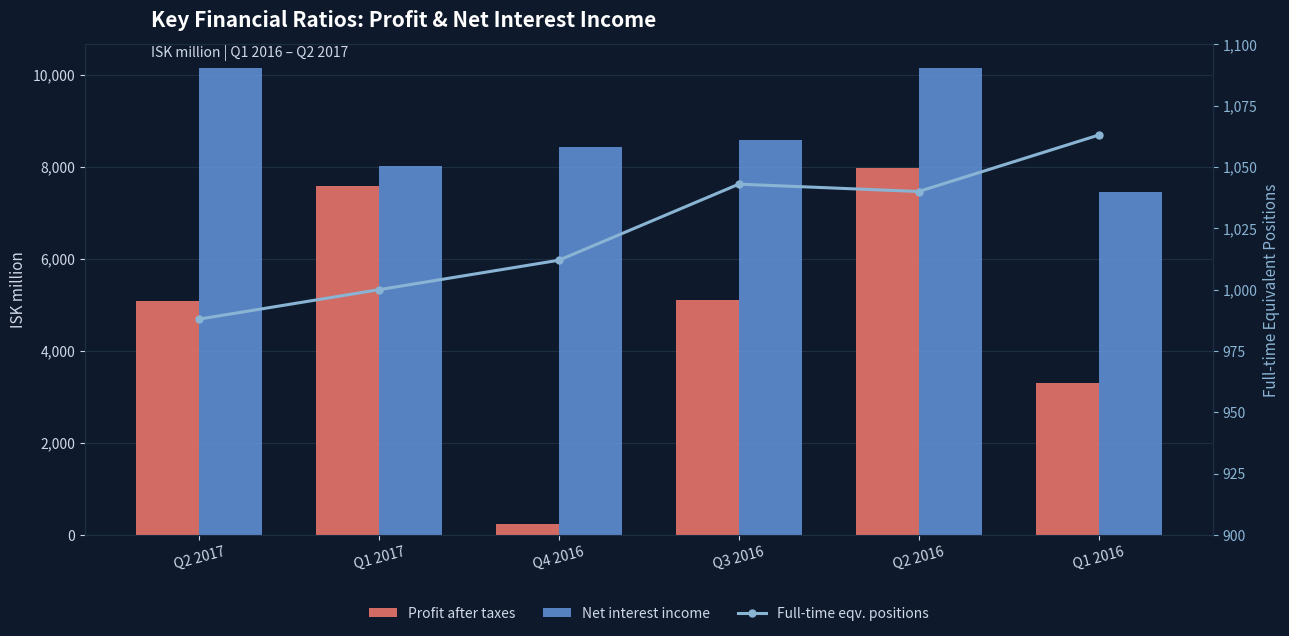

The value of Net interest income at Q1 2017 is 8018. True or false?

True